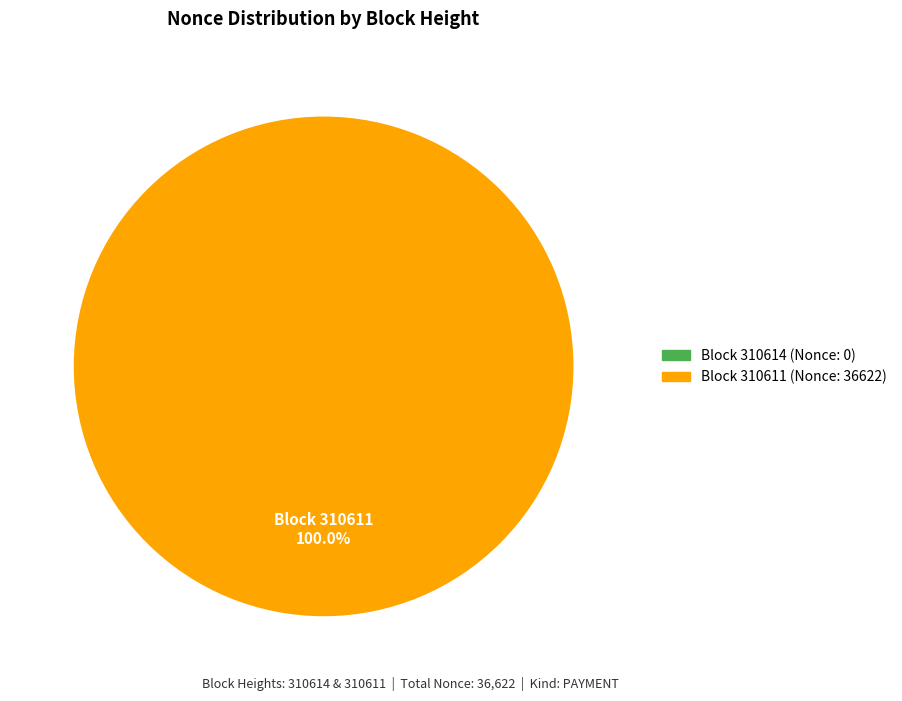

What is the largest slice in the pie chart?

310611